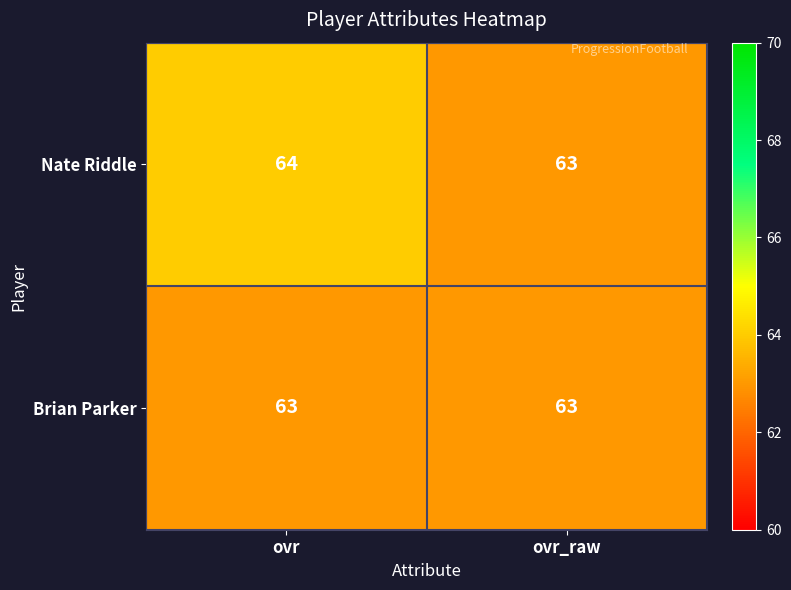

True or false: Brian Parker has a value of 27 at ovr_raw.

False